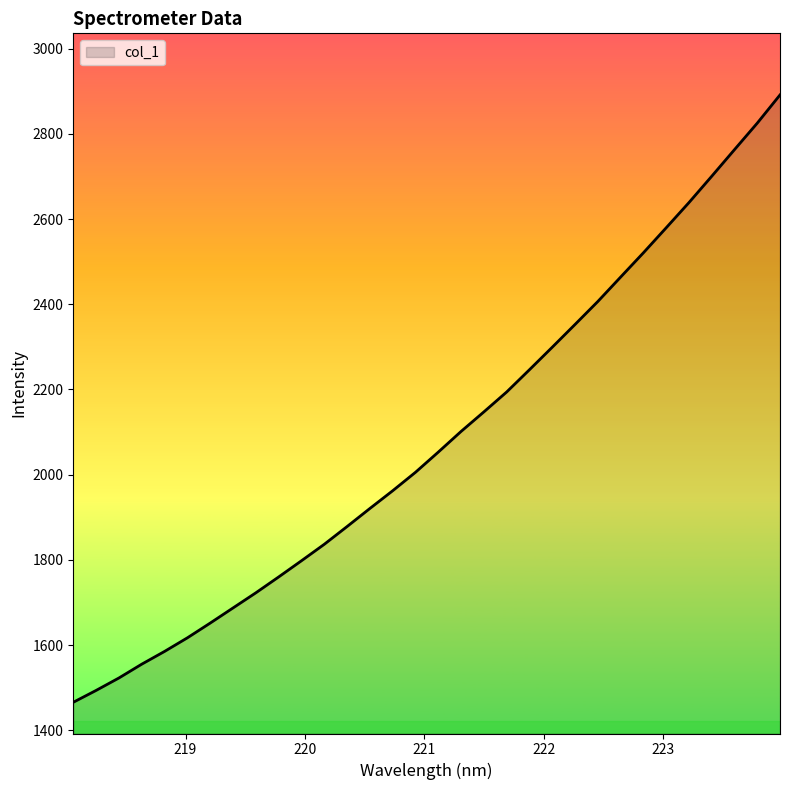

How many lines are shown in the chart?

1